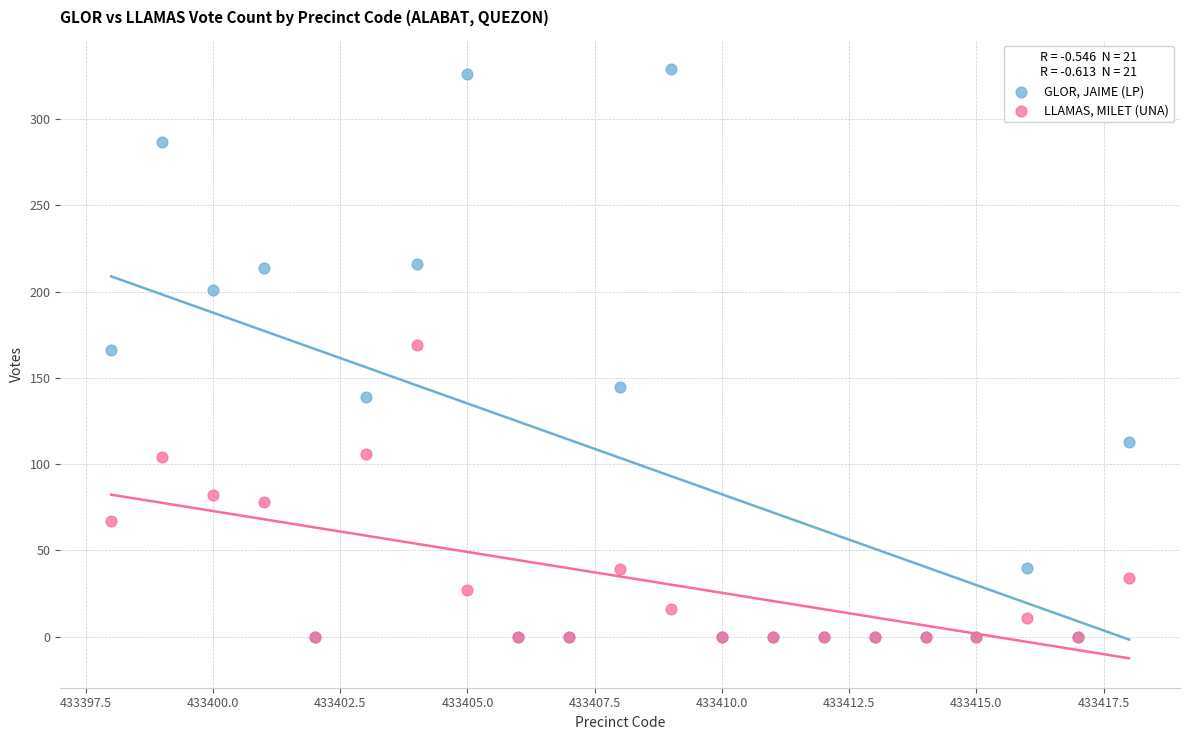

Which series has the largest Y range (max minus min)?

GLOR, JAIME (LP)